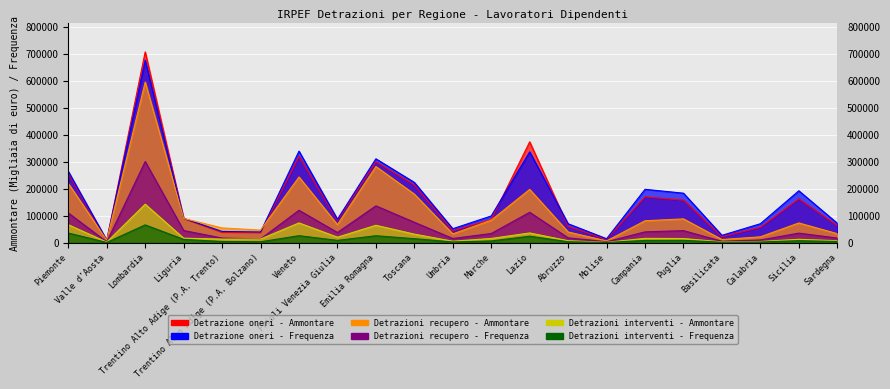

Reading left to right, what are all the values shown in this chart?

Detrazione oneri - Ammontare: Piemonte=256744.0	Valle d'Aosta=8233.0	Lombardia=706762.0	Liguria=88993.0	Trentino Alto Adige (P.A. Trento)=37548.0	Trentino Alto Adige (P.A. Bolzano)=36552.0	Veneto=319893.0	Friuli Venezia Giulia=83072.0	Emilia Romagna=299688.0	Toscana=213906.0	Umbria=44489.0	Marche=85736.0	Lazio=373664.0	Abruzzo=59961.0	Molise=12538.0	Campania=169794.0	Puglia=157609.0	Basilicata=21964.0	Calabria=56977.0	Sicilia=162460.0	Sardegna=63370.0
Detrazione oneri - Frequenza: Piemonte=264353.1	Valle d'Aosta=9010.5	Lombardia=675708.3	Liguria=90045.6	Trentino Alto Adige (P.A. Trento)=41686.2	Trentino Alto Adige (P.A. Bolzano)=39774.6	Veneto=339266.1	Friuli Venezia Giulia=86985.6	Emilia Romagna=310749.6	Toscana=223403.4	Umbria=51798.0	Marche=99115.5	Lazio=336384.9	Abruzzo=70176.0	Molise=14725.2	Campania=197802.3	Puglia=183414.0	Basilicata=27281.4	Calabria=70362.0	Sicilia=192341.7	Sardegna=72136.8
Detrazioni recupero - Ammontare: Piemonte=219827.0	Valle d'Aosta=9274.0	Lombardia=595045.0	Liguria=89763.0	Trentino Alto Adige (P.A. Trento)=54677.0	Trentino Alto Adige (P.A. Bolzano)=46714.0	Veneto=243343.0	Friuli Venezia Giulia=66886.0	Emilia Romagna=282205.0	Toscana=179926.0	Umbria=32629.0	Marche=83466.0	Lazio=197402.0	Abruzzo=39742.0	Molise=6711.0	Campania=81277.0	Puglia=88215.0	Basilicata=11787.0	Calabria=21842.0	Sicilia=73195.0	Sardegna=33458.0
Detrazioni recupero - Frequenza: Piemonte=110261.4	Valle d'Aosta=3019.8	Lombardia=300763.8	Liguria=45107.7	Trentino Alto Adige (P.A. Trento)=17201.4	Trentino Alto Adige (P.A. Bolzano)=13763.7	Veneto=120166.8	Friuli Venezia Giulia=37825.8	Emilia Romagna=136546.5	Toscana=75699.6	Umbria=15570.9	Marche=34157.7	Lazio=112665.0	Abruzzo=17995.5	Molise=3558.9	Campania=40233.0	Puglia=44746.2	Basilicata=5343.6	Calabria=10087.5	Sicilia=35436.3	Sardegna=17245.8
Detrazioni interventi - Ammontare: Piemonte=66659.0	Valle d'Aosta=2317.0	Lombardia=142621.0	Liguria=16766.0	Trentino Alto Adige (P.A. Trento)=13413.0	Trentino Alto Adige (P.A. Bolzano)=13527.0	Veneto=73335.0	Friuli Venezia Giulia=20424.0	Emilia Romagna=64583.0	Toscana=31736.0	Umbria=5550.0	Marche=15789.0	Lazio=36102.0	Abruzzo=7377.0	Molise=1464.0	Campania=16061.0	Puglia=15465.0	Basilicata=3157.0	Calabria=4492.0	Sicilia=12657.0	Sardegna=7321.0
Detrazioni interventi - Frequenza: Piemonte=35805.6	Valle d'Aosta=977.7	Lombardia=65991.3	Liguria=12269.4	Trentino Alto Adige (P.A. Trento)=4502.7	Trentino Alto Adige (P.A. Bolzano)=3493.2	Veneto=26041.5	Friuli Venezia Giulia=8573.4	Emilia Romagna=25816.8	Toscana=14913.6	Umbria=2736.0	Marche=6469.2	Lazio=24008.1	Abruzzo=3578.7	Molise=874.2	Campania=8453.1	Puglia=8747.4	Basilicata=1770.6	Calabria=2729.7	Sicilia=7460.1	Sardegna=4501.8